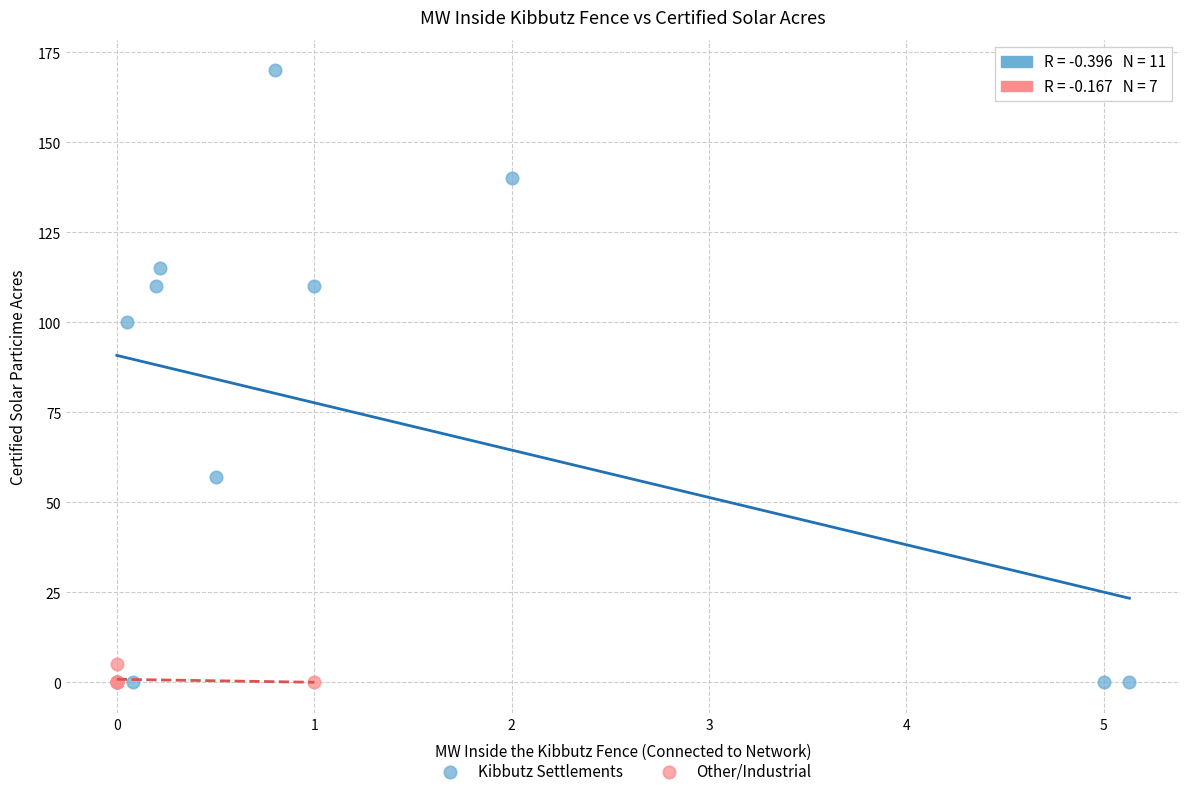

Which series has the widest spread of Y values?

Kibbutz Settlements